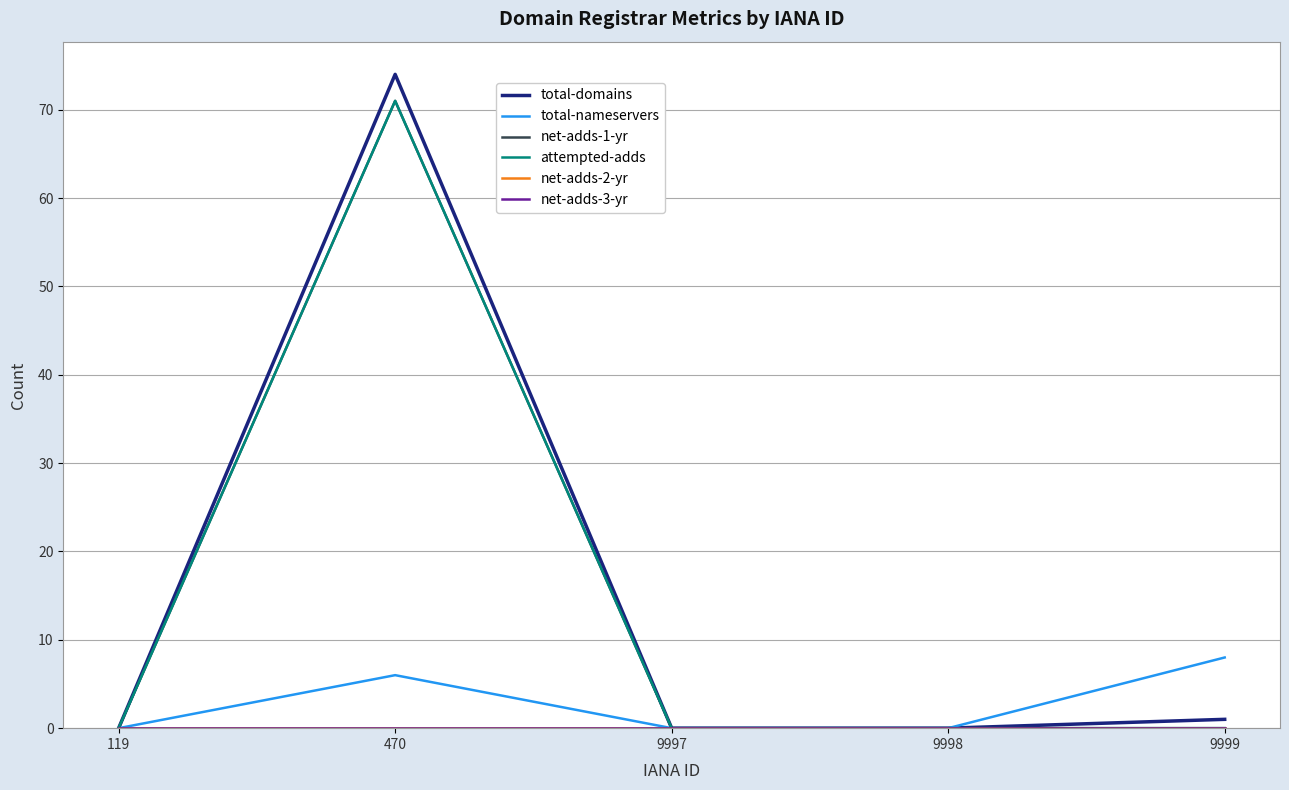

True or false: net-adds-1-yr and total-nameservers intersect in this chart.

False